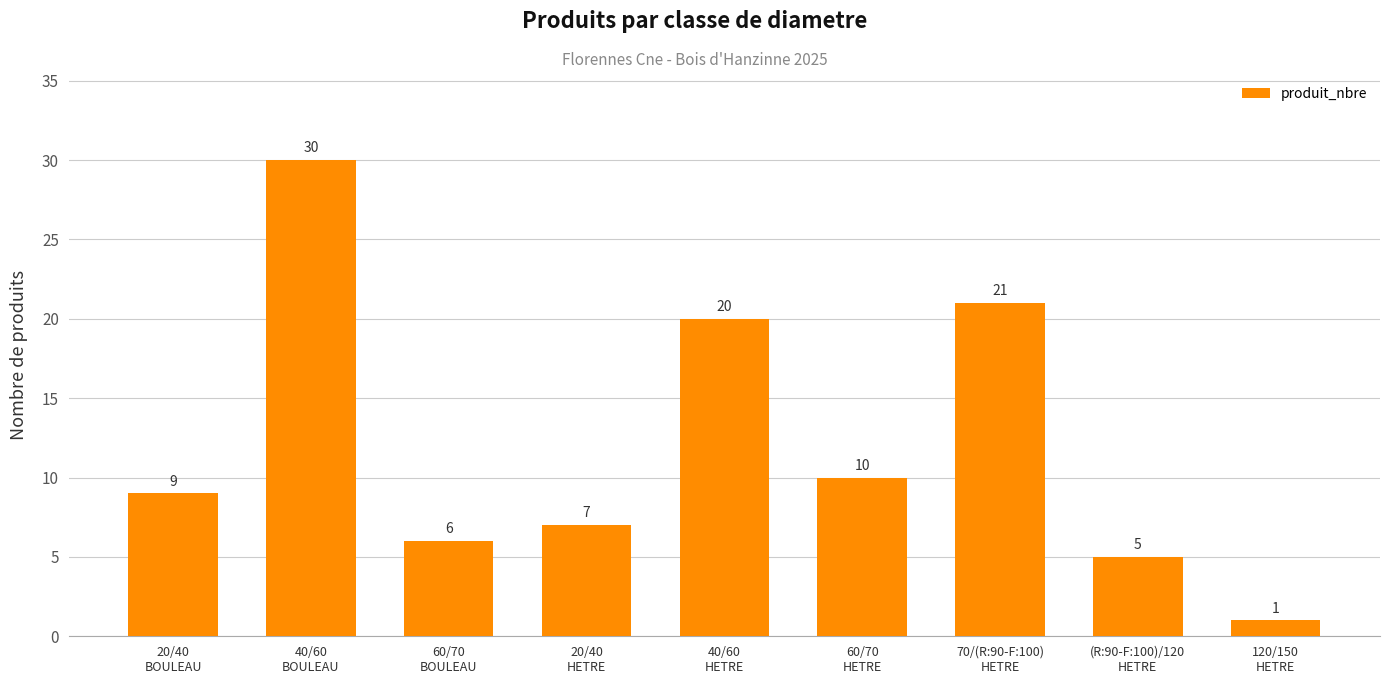

How many bars are there in total?

9